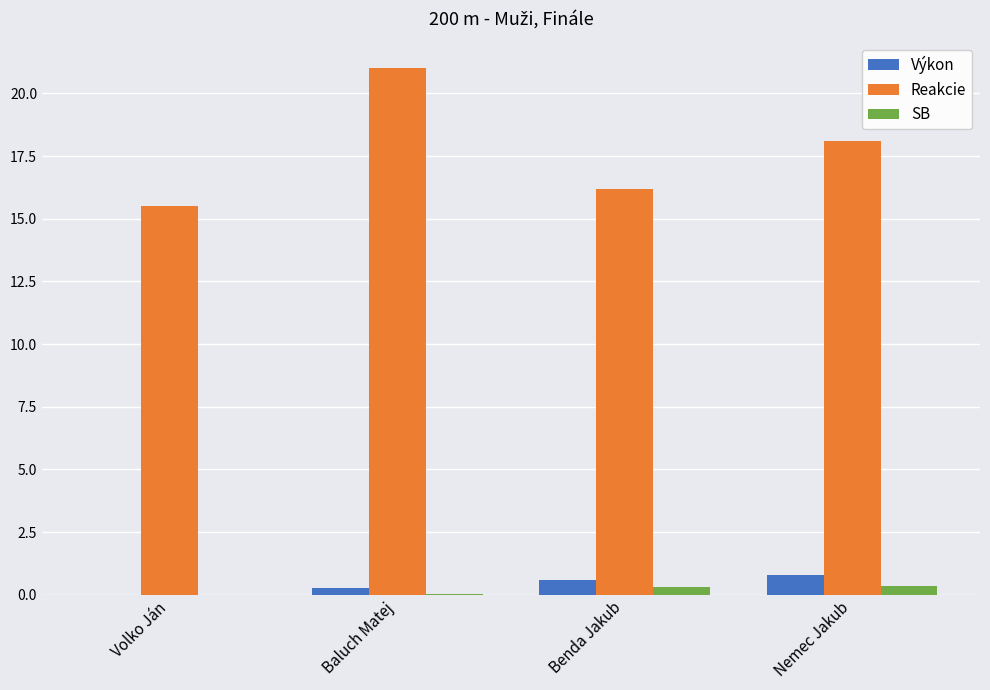

How many values in the Výkon series exceed 0?

3